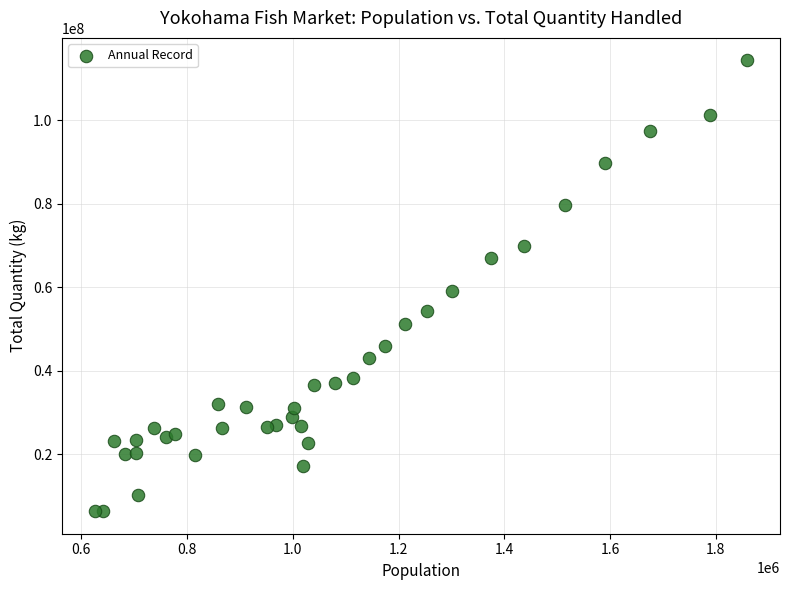

What Y value in the scatter plot is closest to 60355572?

59154858